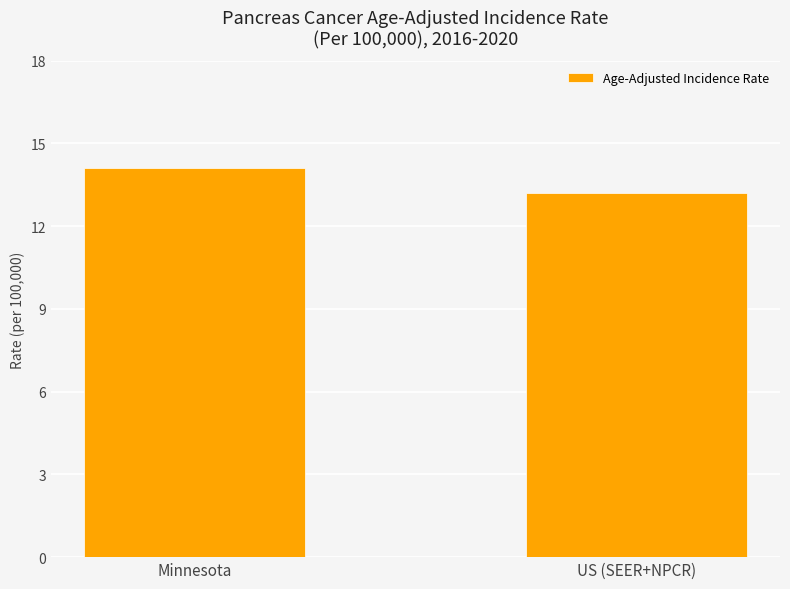

What is the difference between the maximum and minimum values?

0.9